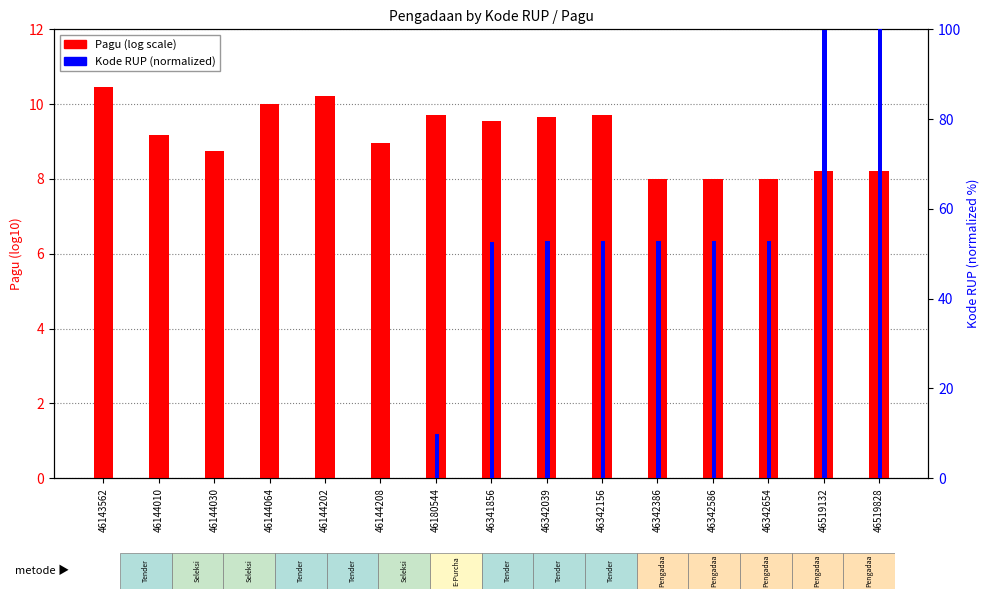

What are all the series names shown in the legend?

Pagu (log scale), Kode RUP (normalized)